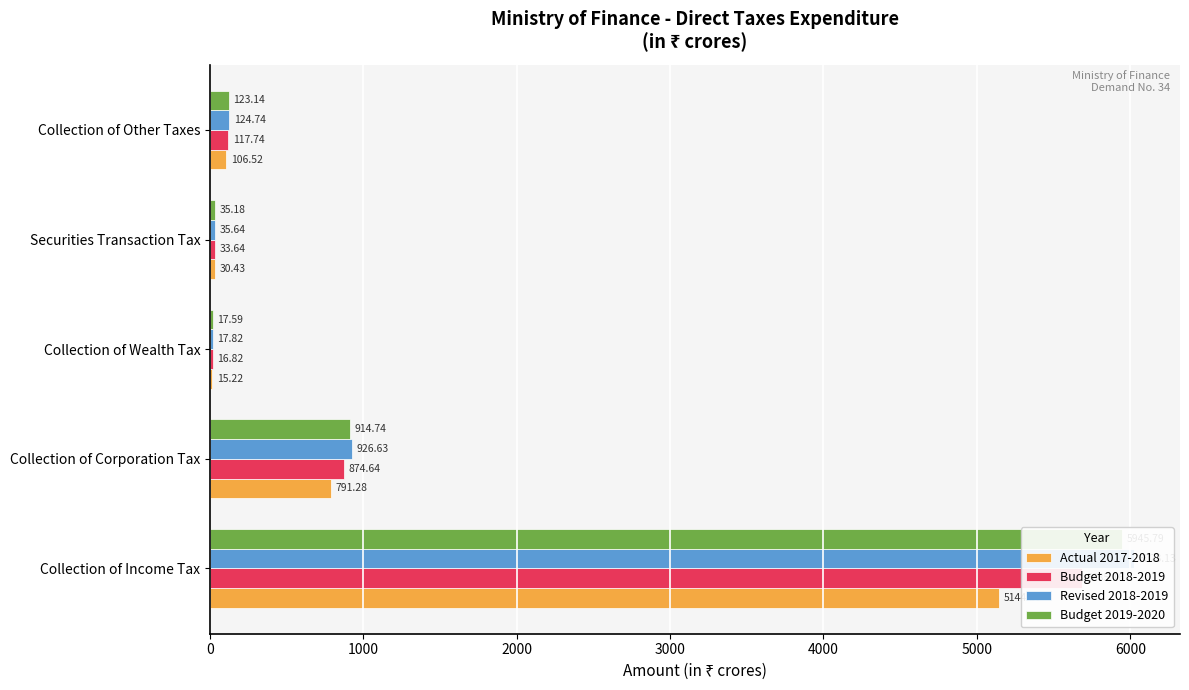

Which series has the largest range (max minus min)?

Revised 2018-2019